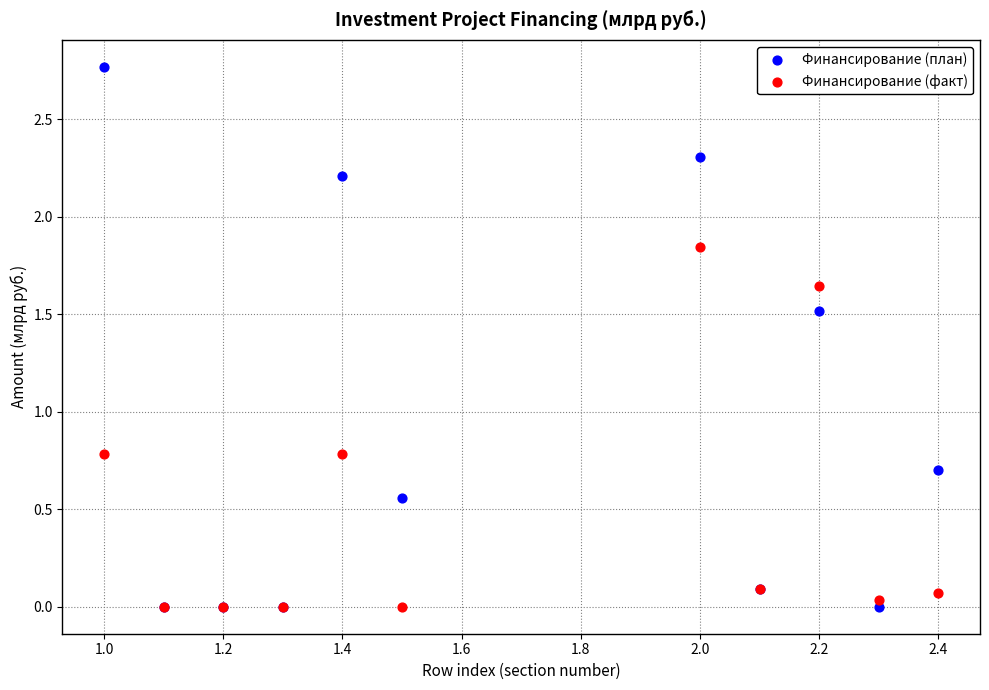

What are all the series names shown in the legend?

Финансирование (план), Финансирование (факт)